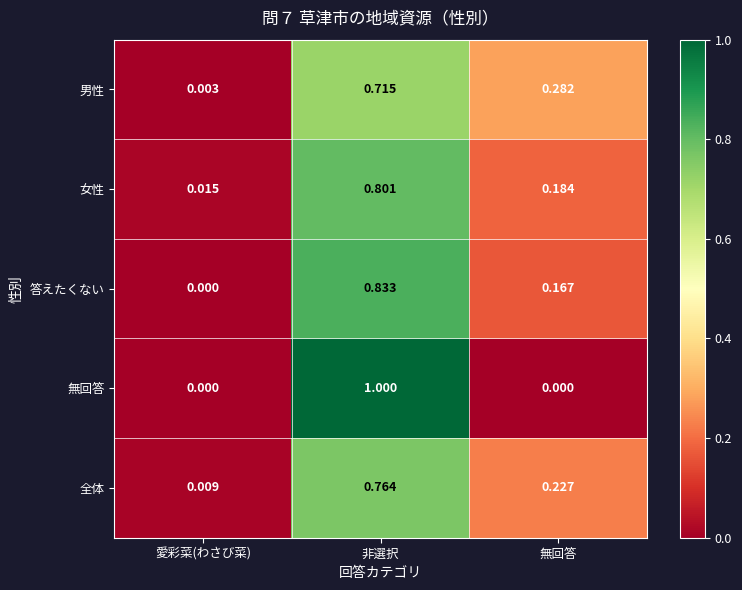

How many distinct data groups are displayed?

5